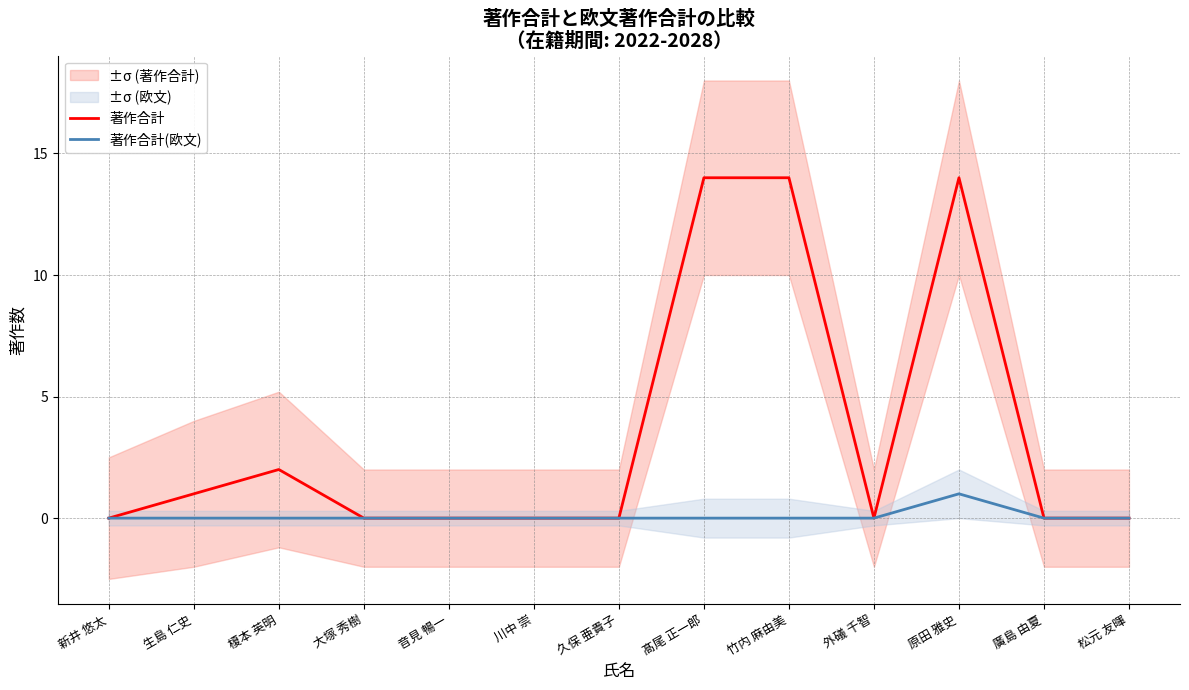

At which category is the sum across all series the highest?

原田 雅史